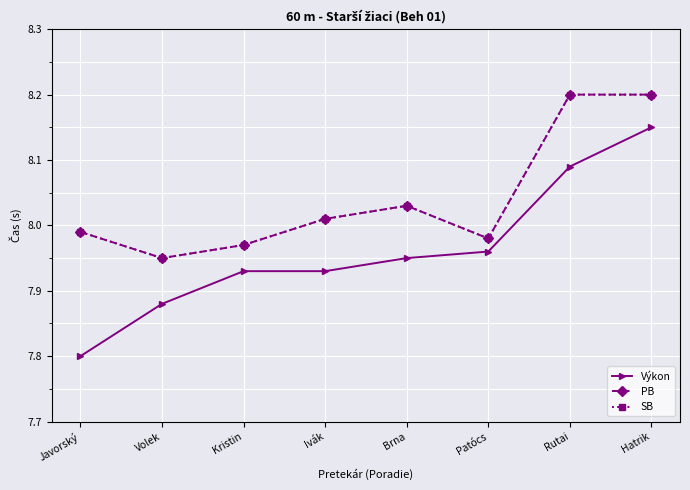

What is the label of the 6th point from the left?

Patócs